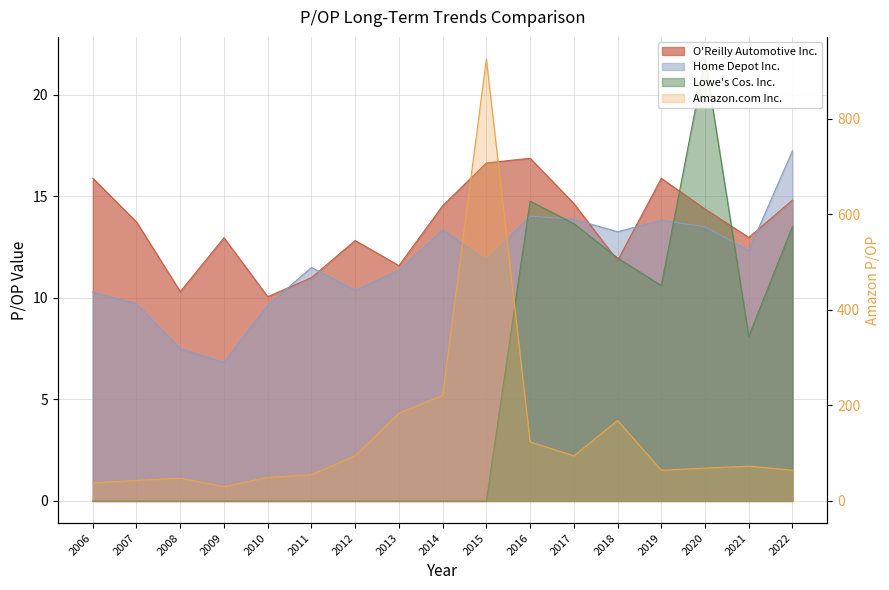

Does the chart have visible grid lines?

Yes